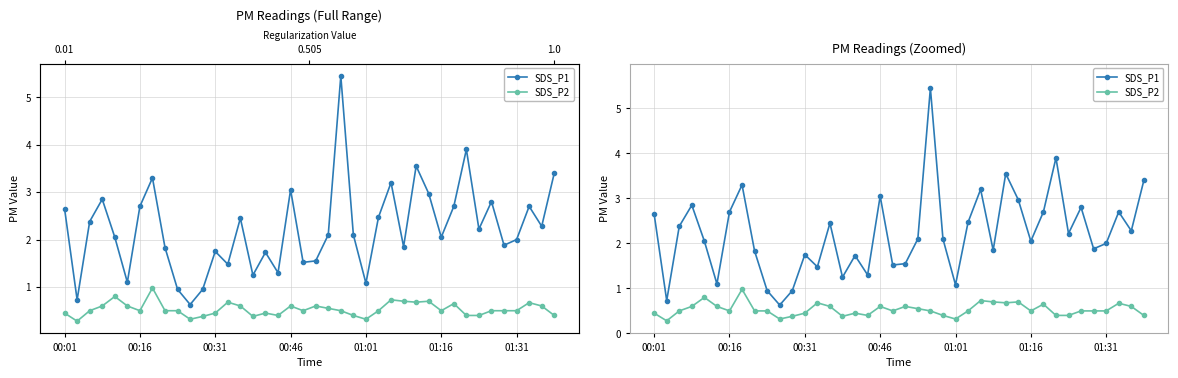

What position from the left is 22?

23